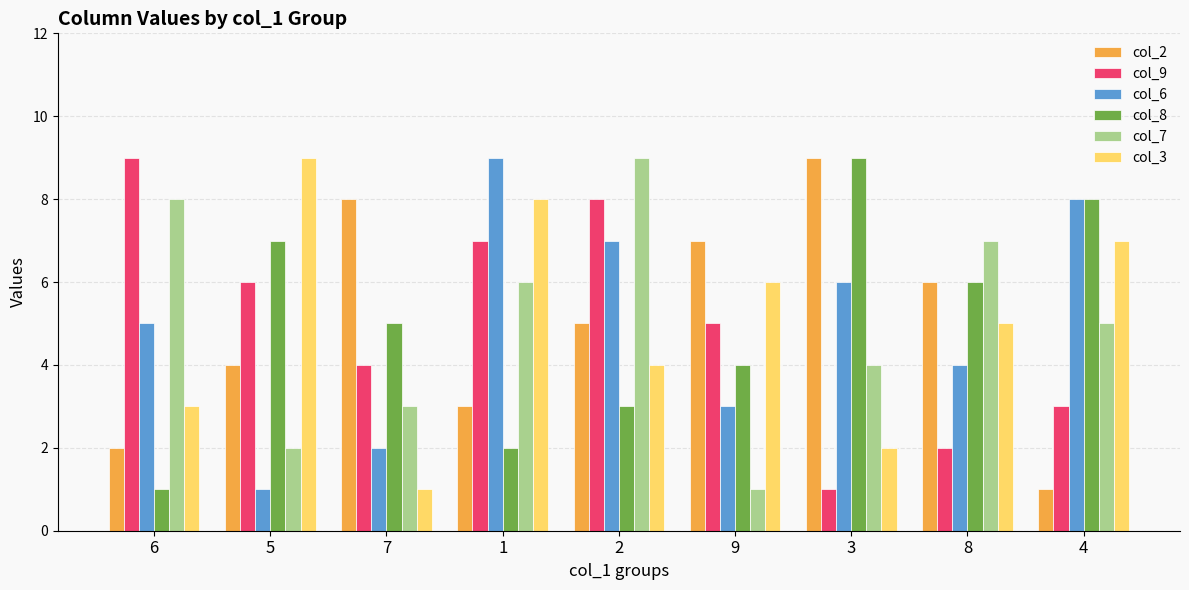

Count the number of data series in this chart.

6